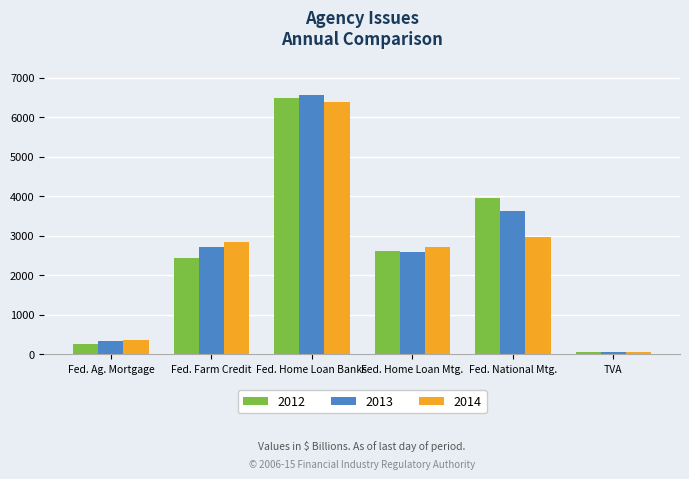

What is the spread (max minus min) of values at Fed. National Mtg.?

975